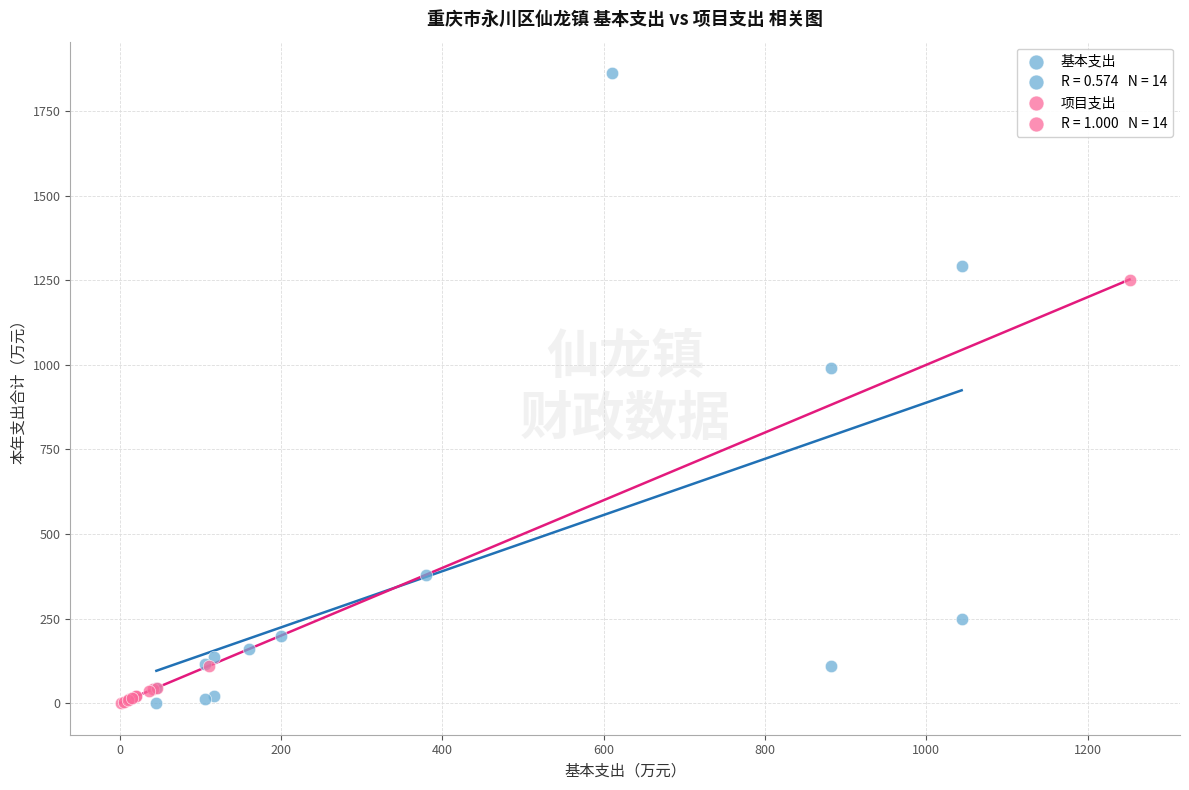

Which series reaches the maximum Y coordinate?

基本支出